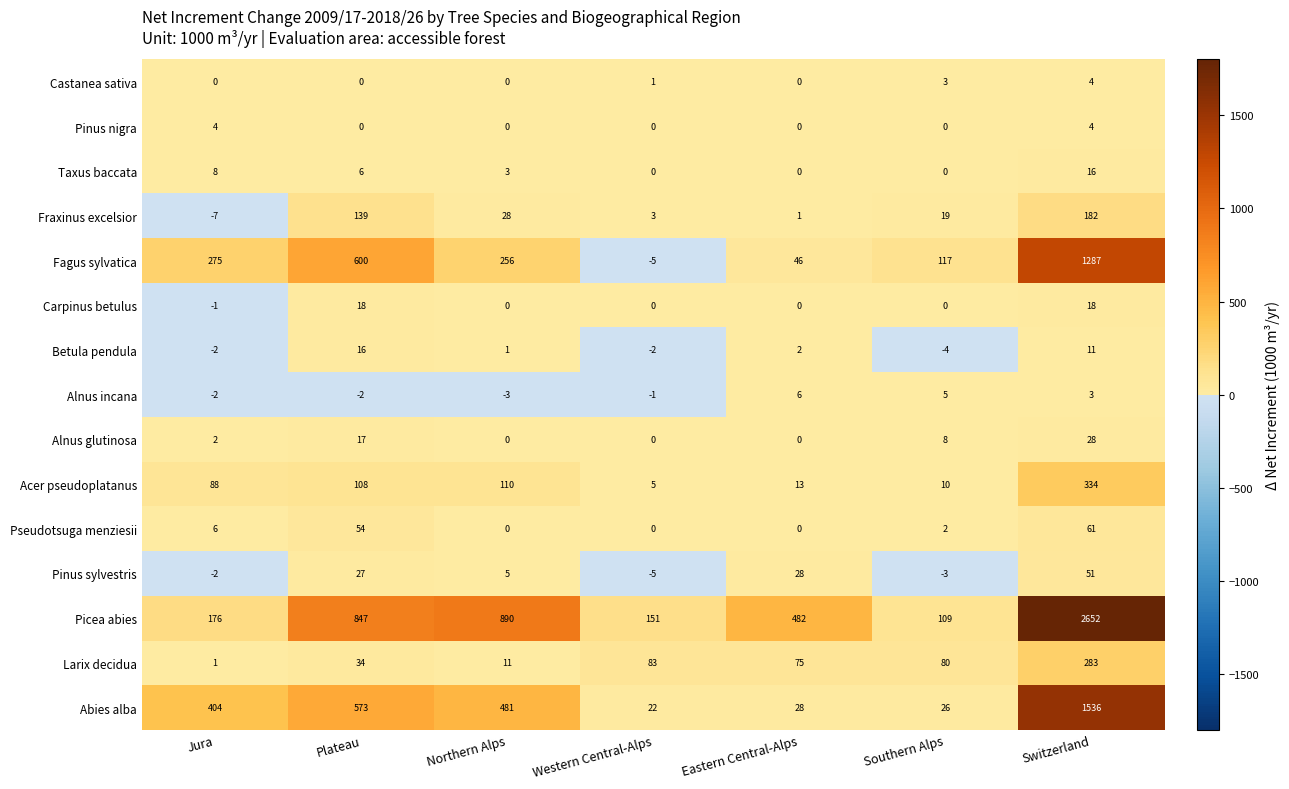

At which label is Castanea sativa closest to 2?

Western Central-Alps